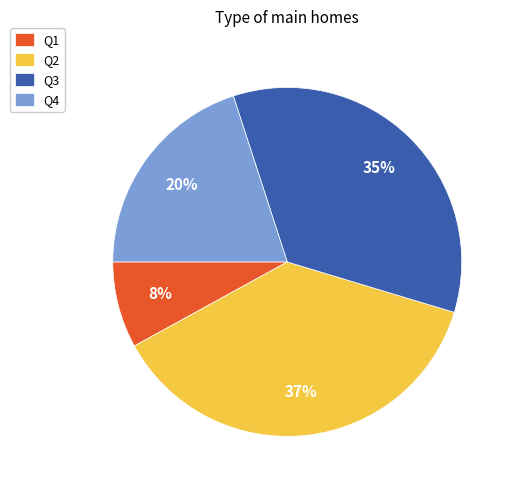

Do Q4 and Q2 together represent more than half of the pie?

Yes